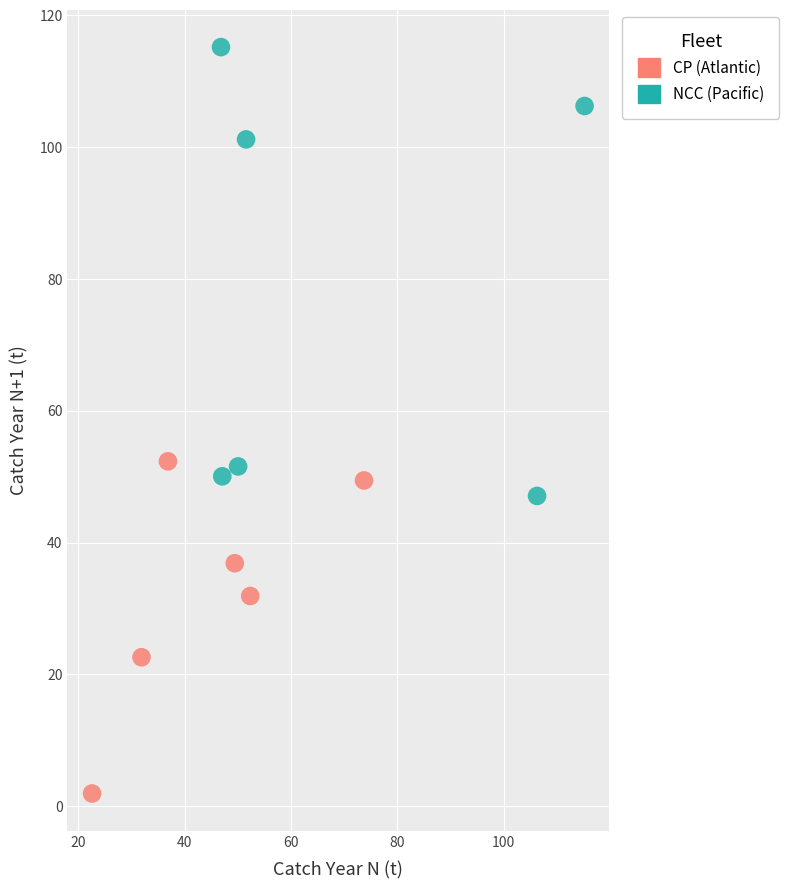

Which series has the largest Y range (max minus min)?

NCC (Pacific)